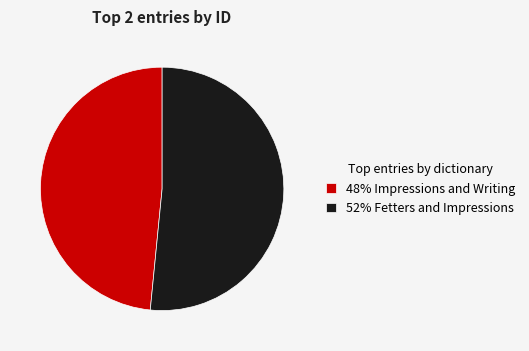

What is the majority slice?

52% Fetters and Impressions